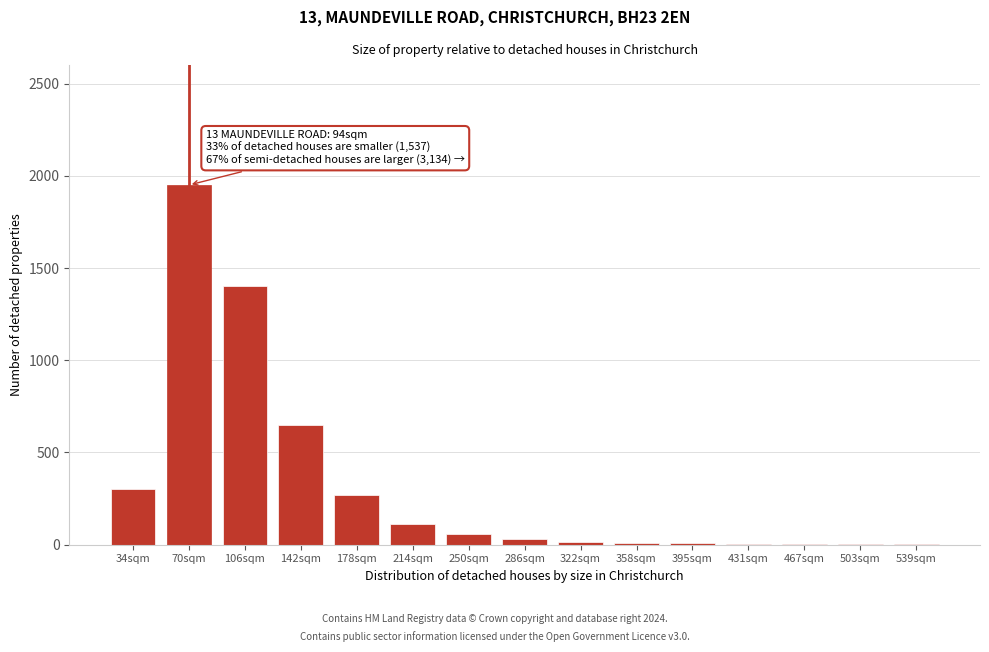

The value at 106sqm is 1400. True or false?

True